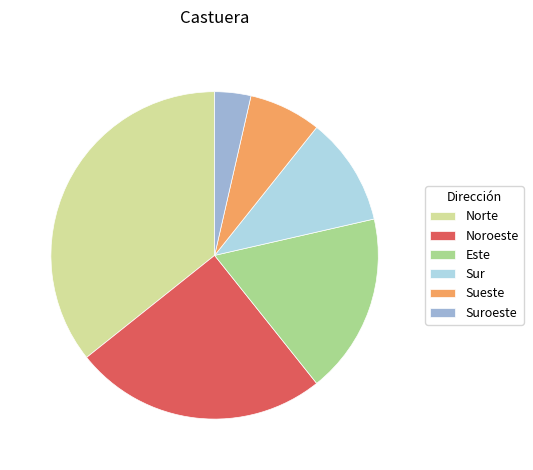

What is the ratio of the value at Suroeste to the value at Sueste?

0.5